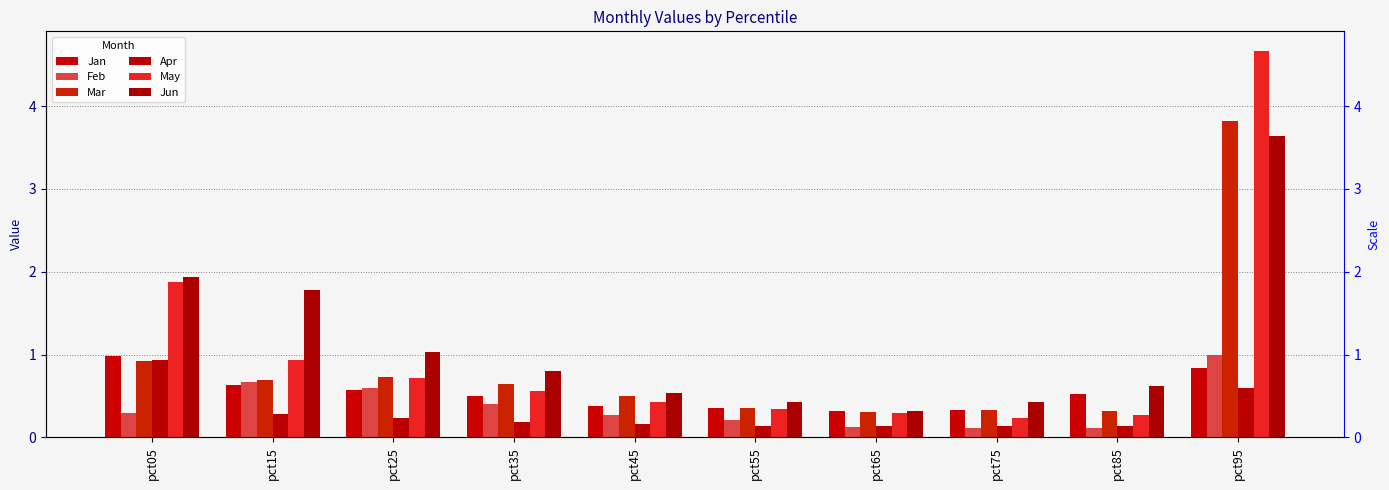

Is it true that Jan equals 0.6 at pct95?

False